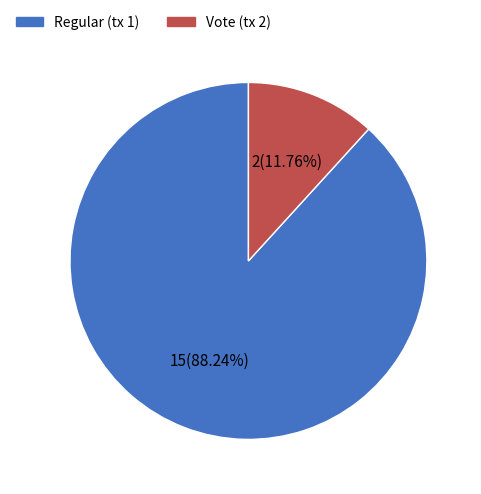

Rank the categories by value from highest to lowest.

Regular (tx 1), Vote (tx 2)